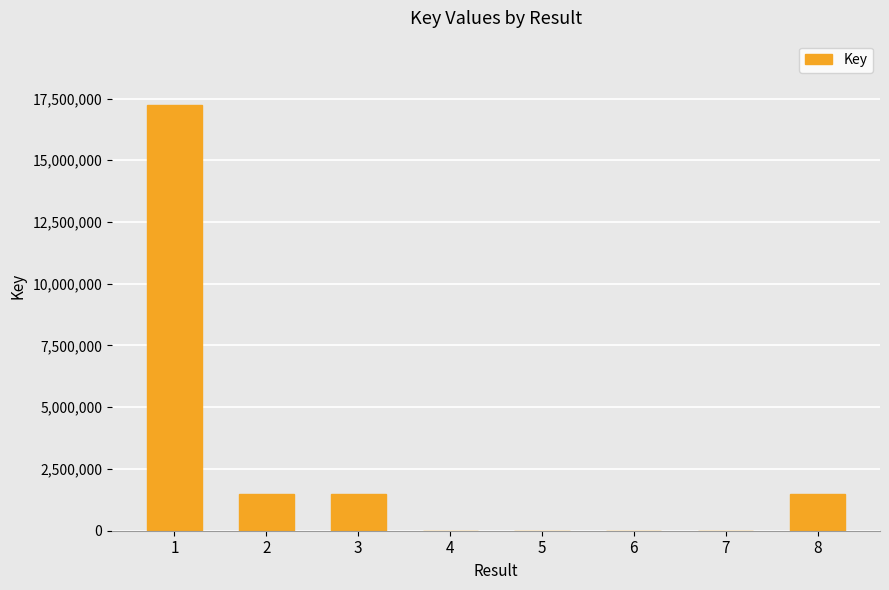

The chart shows a value of 23096675 at 1. True or false?

False